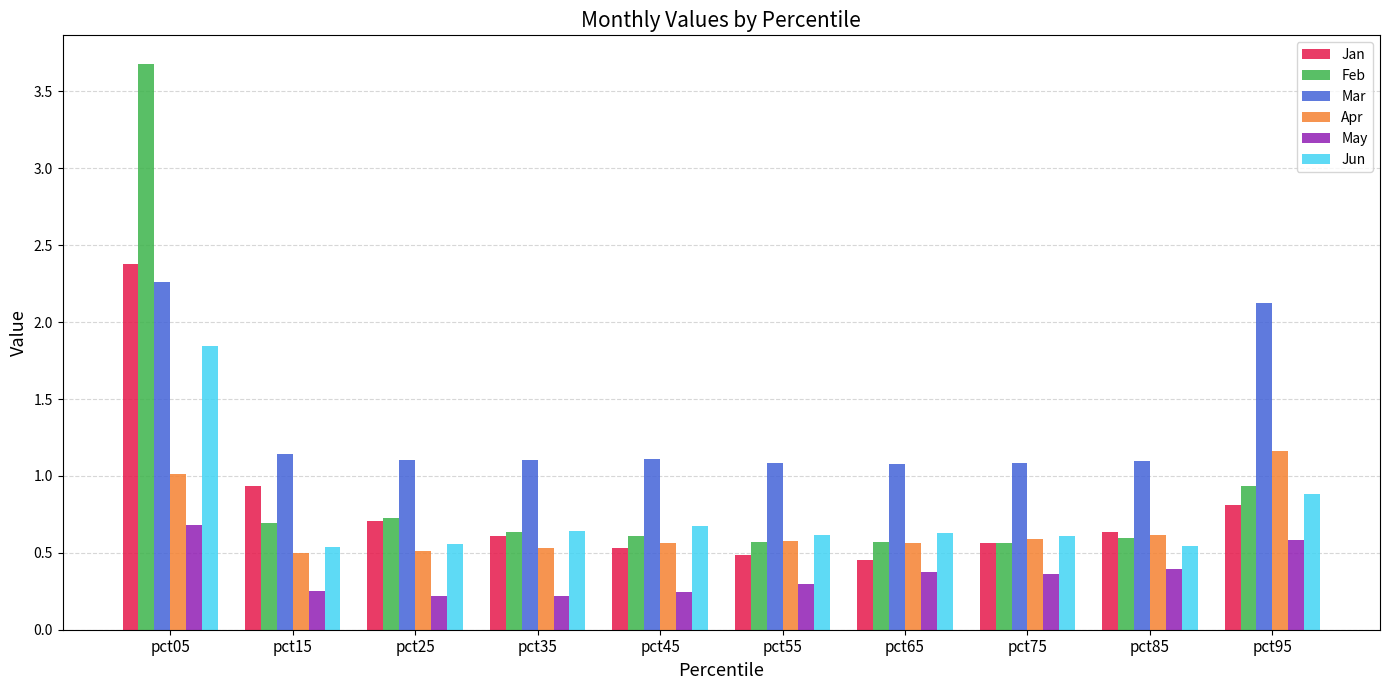

Which series has the largest range (max minus min)?

Feb